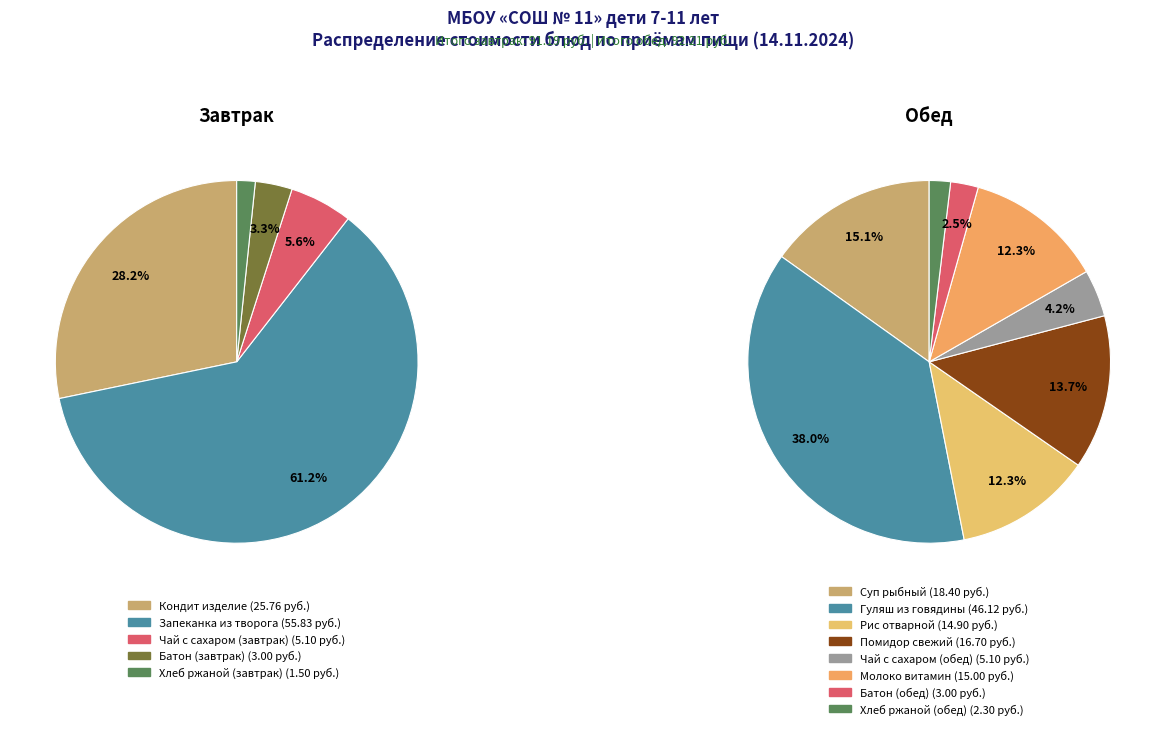

True or false: Обед accounts for 50% of the total.

True